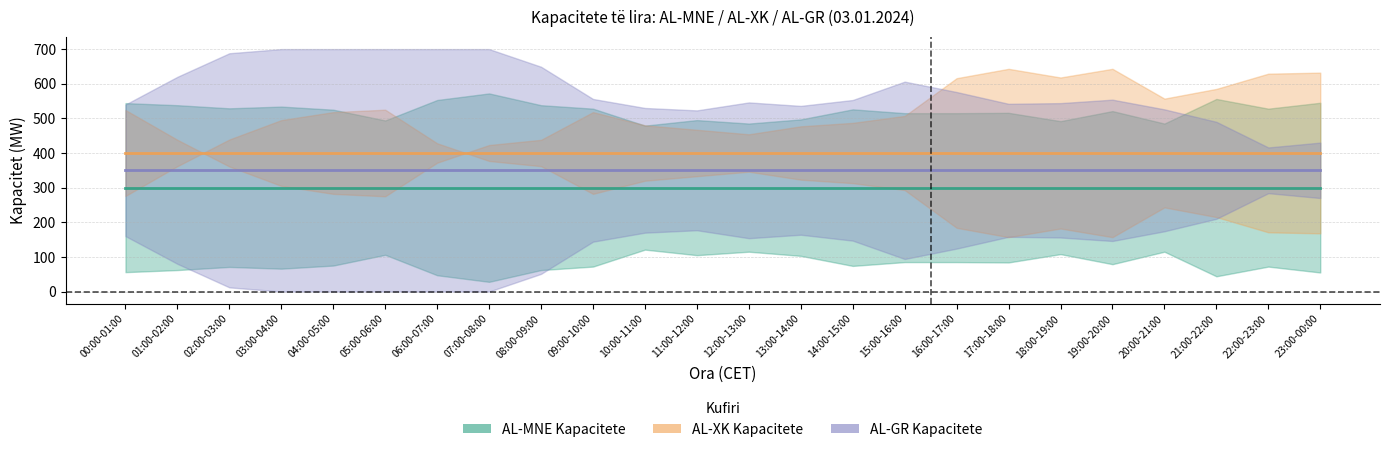

Is it true that AL-MNE (free) equals 538 at 01:00-02:00?

True